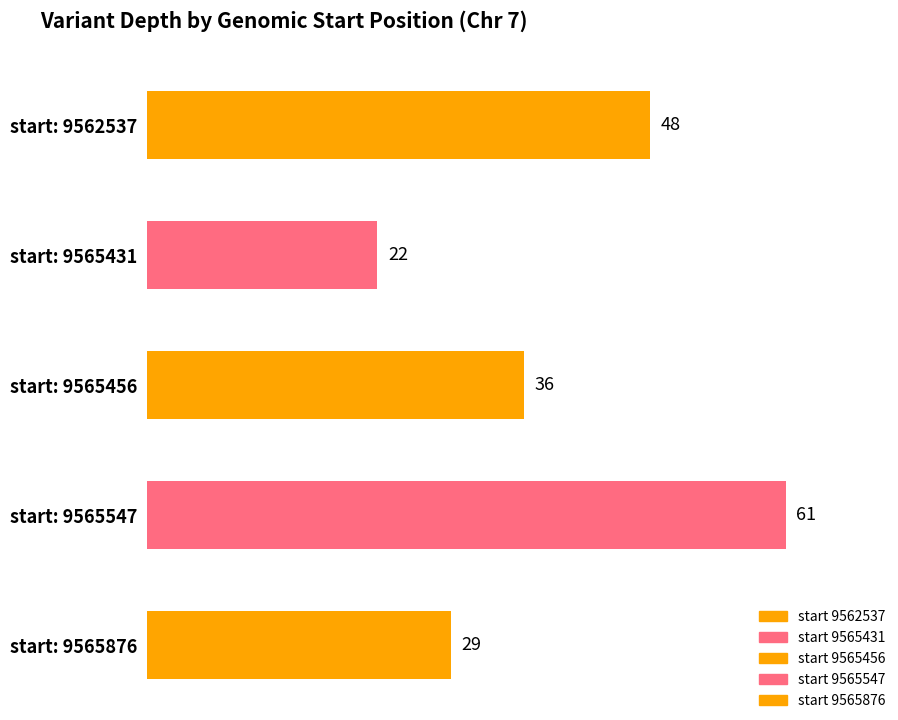

Reading right to left, list all the values displayed in this chart.

29	61	36	22	48